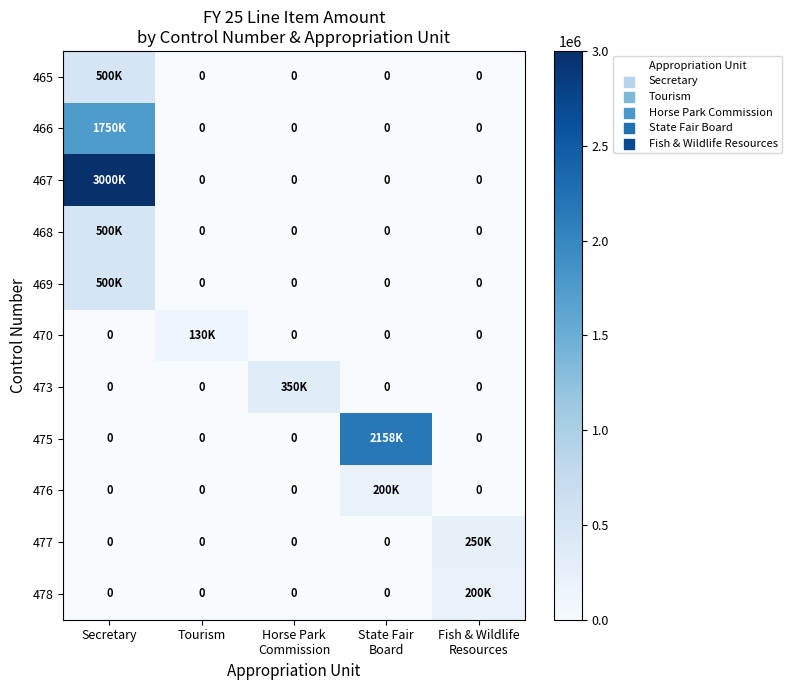

Which series has the widest spread of values?

467